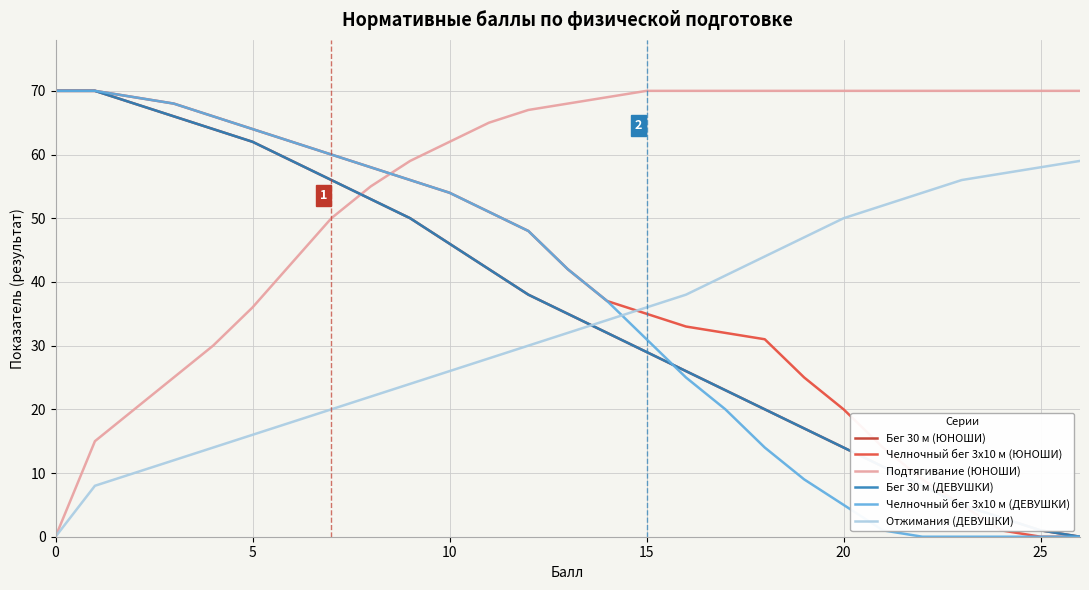

Is this an area chart (filled region under the line)?

No